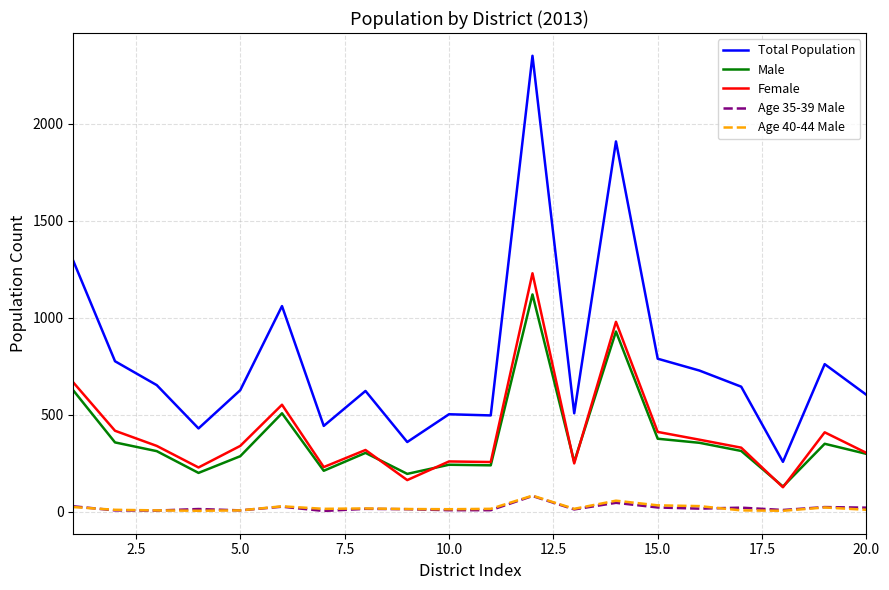

What is the maximum value shown in the chart?

2349